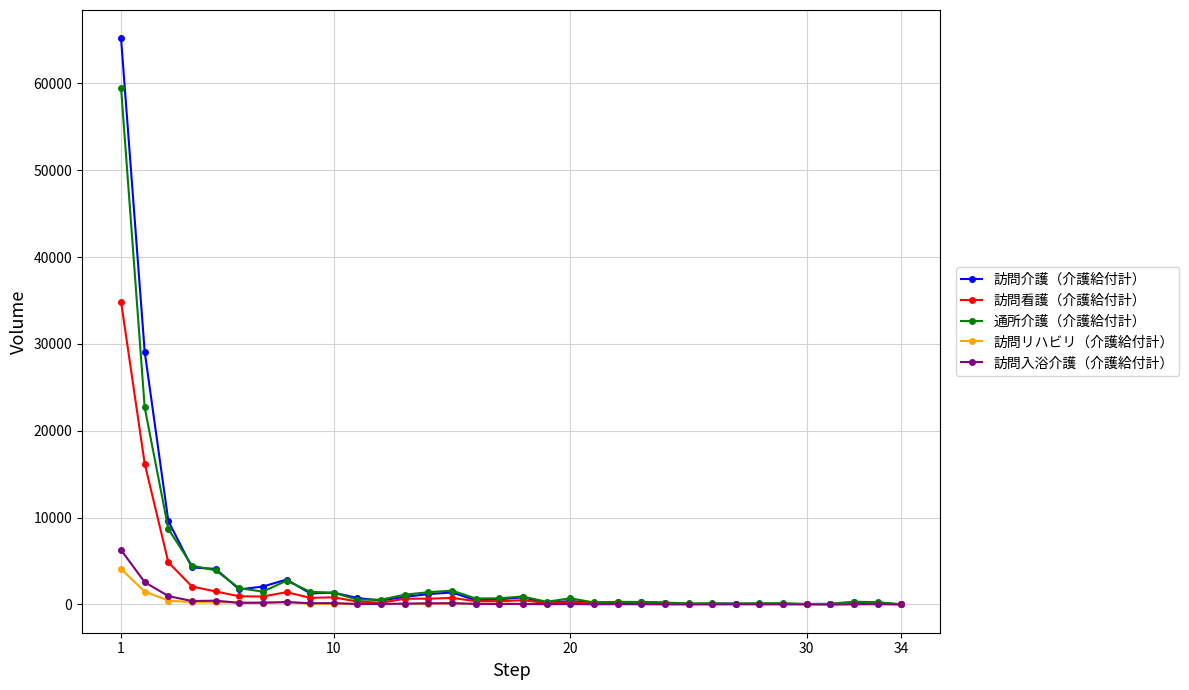

Does the chart have visible grid lines?

Yes